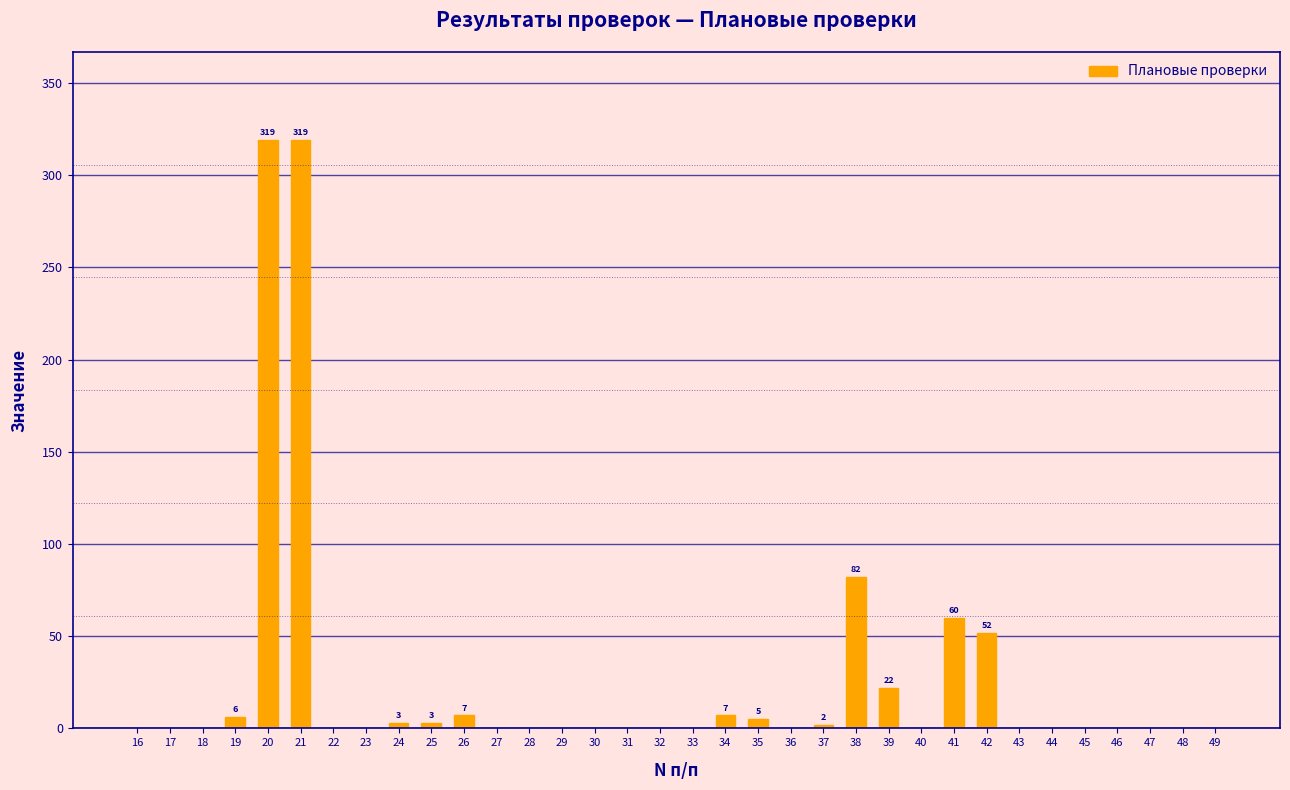

What is the change in value from 17 to 41?

+60